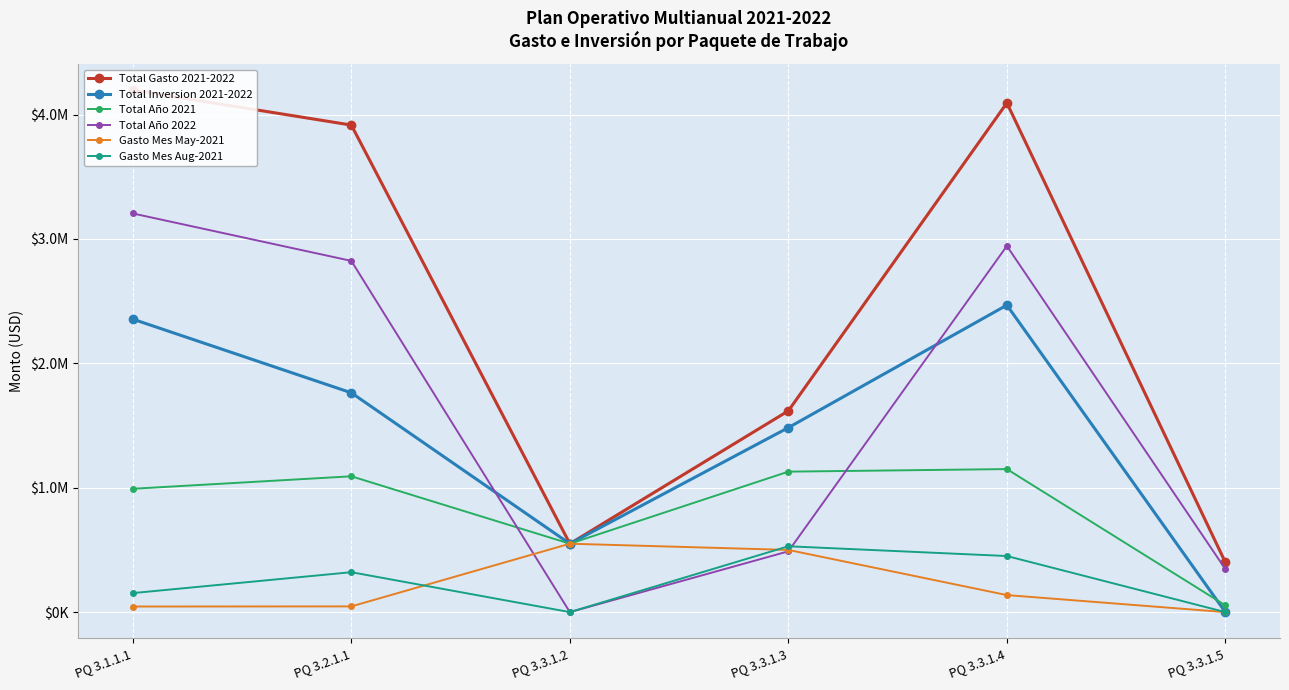

What is the sum of the Total Año 2021 values at PQ 3.3.1.4 and PQ 3.2.1.1?

2242000.0